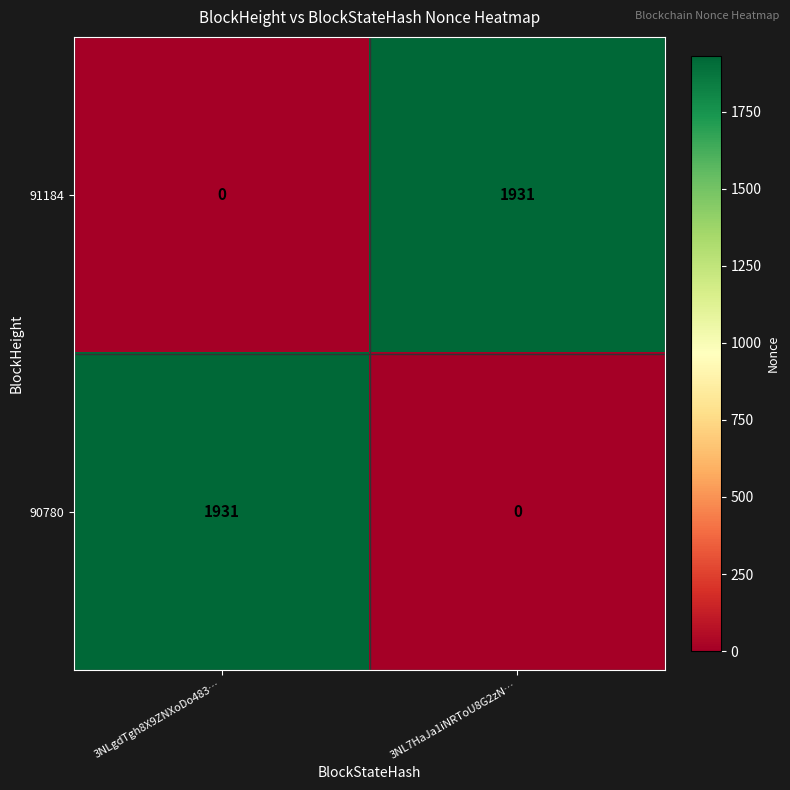

At which label does 91184 reach its peak?

3NL7HaJa1iNRToU8G2zN…